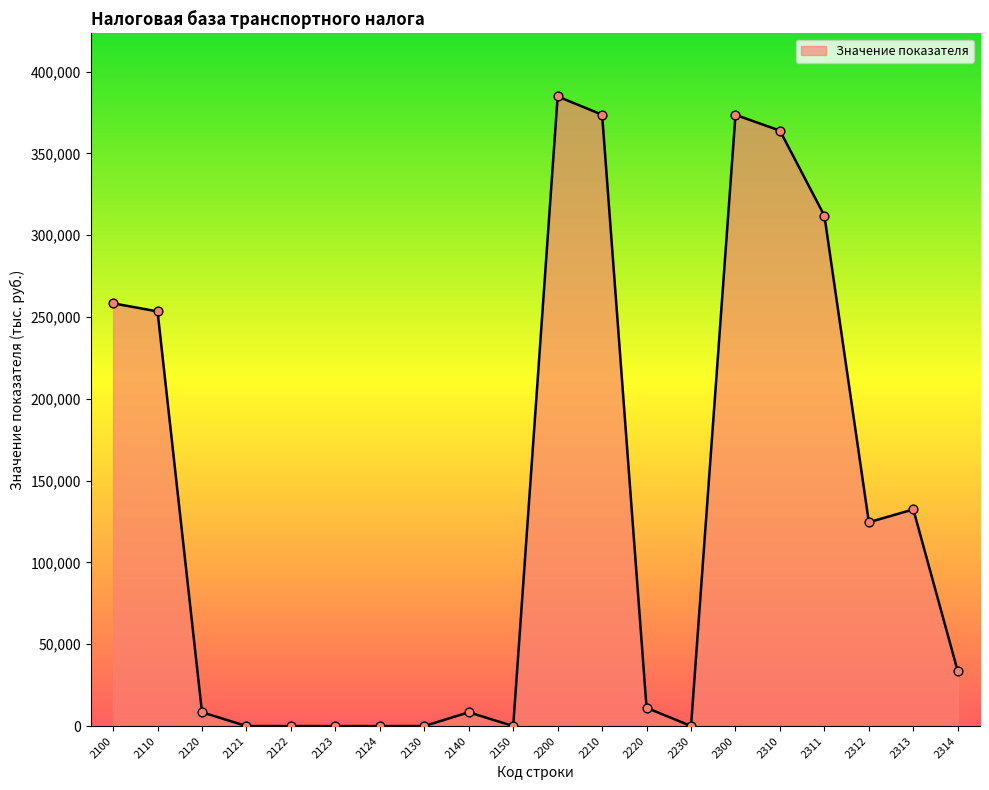

What is the change in value from 2150 to 2314?

+33470